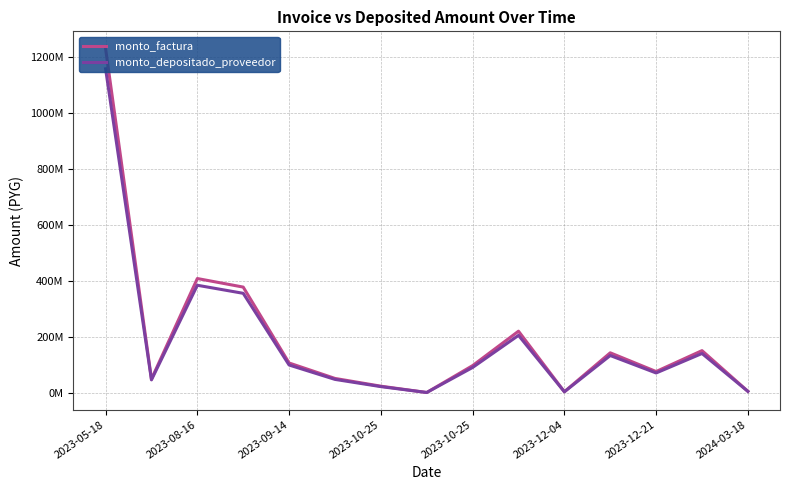

Where is the first local maximum for monto_depositado_proveedor?

2023-08-16